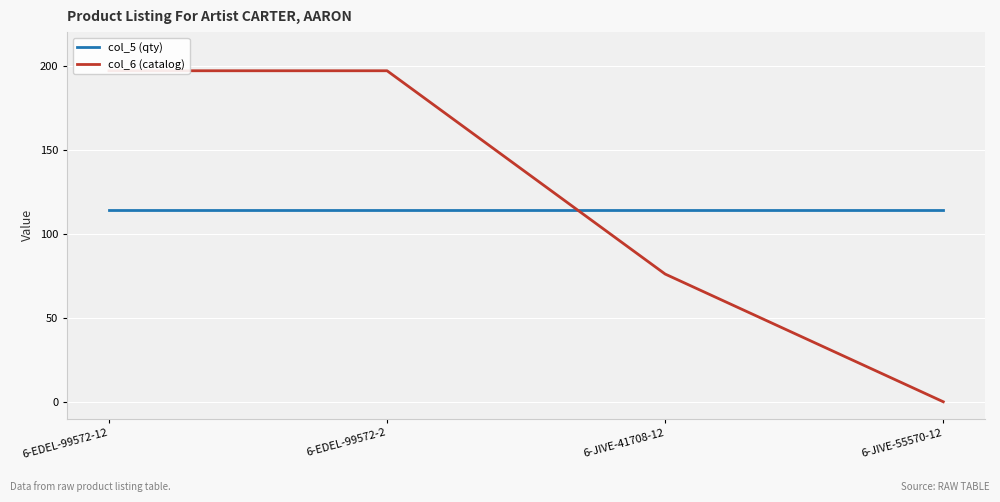

True or false: col_5 (qty) has more than 0 points higher than both neighbors.

False